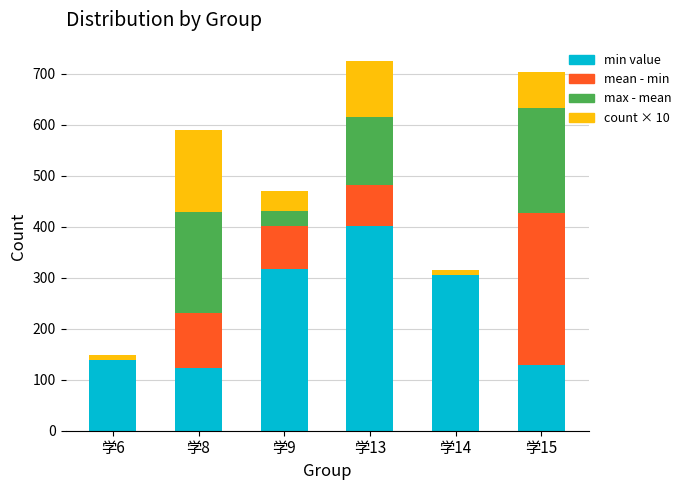

What is the total value across all series at 学9?

471.0